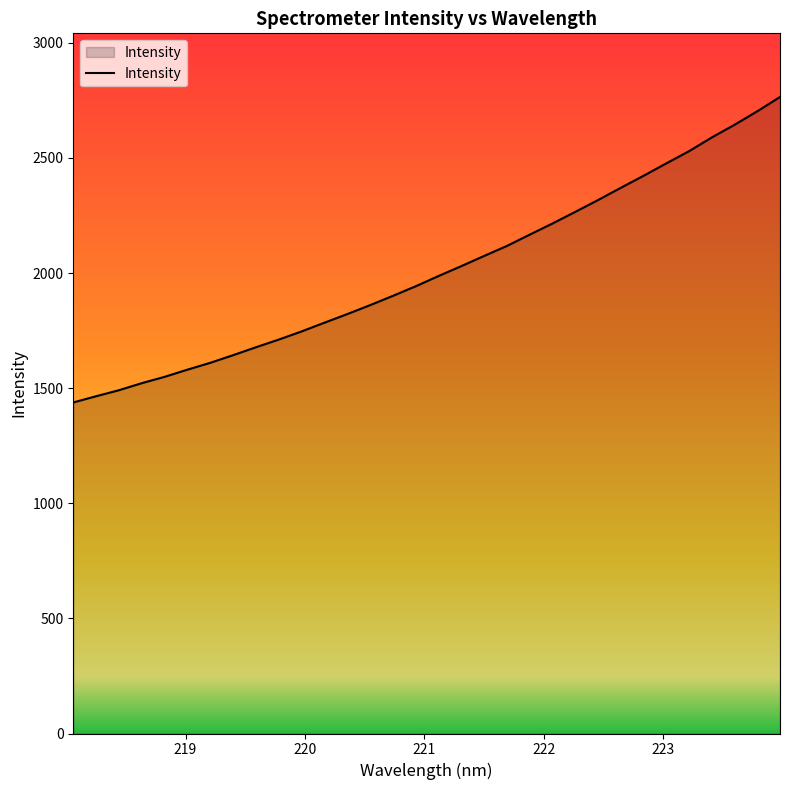

What is the greatest value displayed?

2764.7